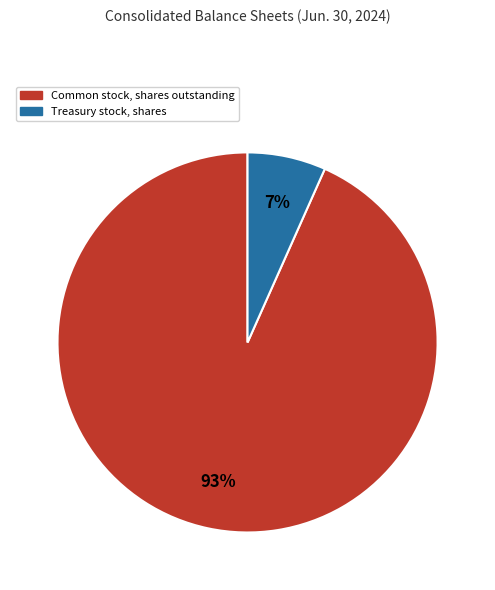

Is there any slice that represents more than half of the pie?

Yes